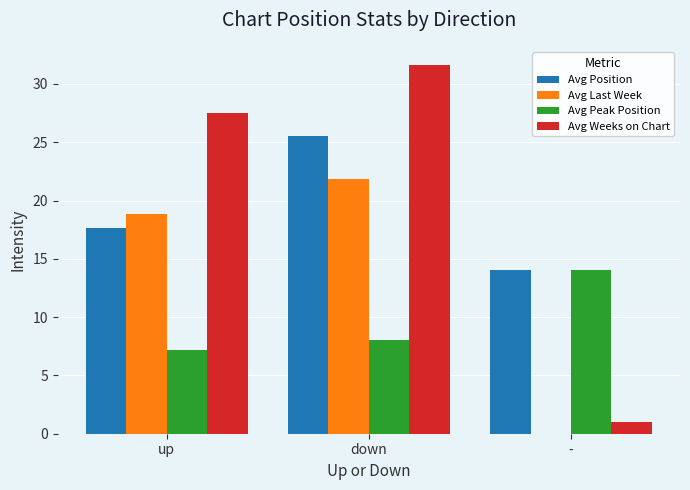

Is the value of Avg Peak Position at down greater than the value of Avg Position at down?

No